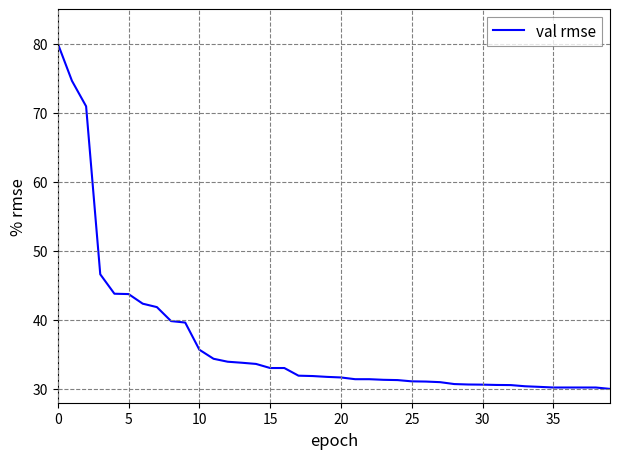

What is the smallest value displayed?

30.0